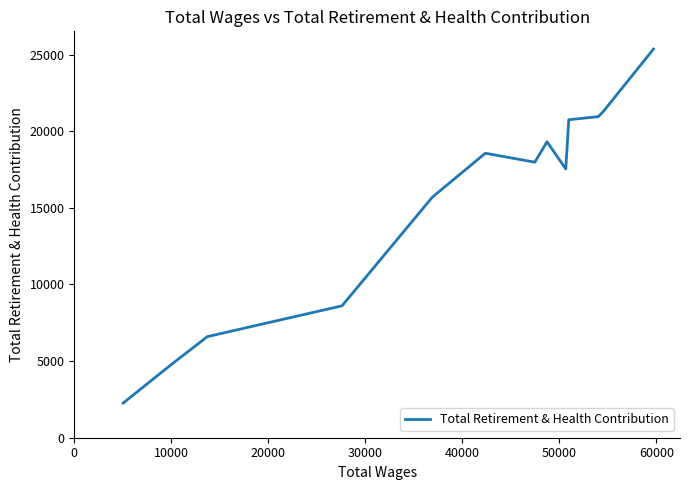

What is the minimum value shown in the chart?

2260